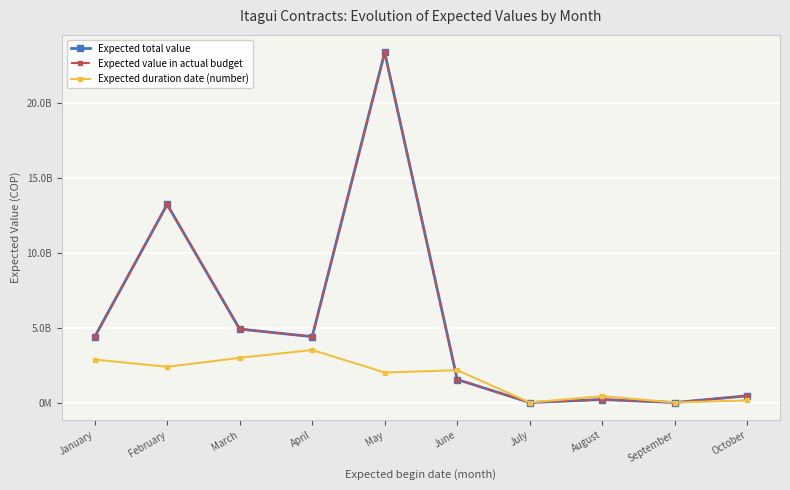

Does the chart have visible grid lines?

Yes